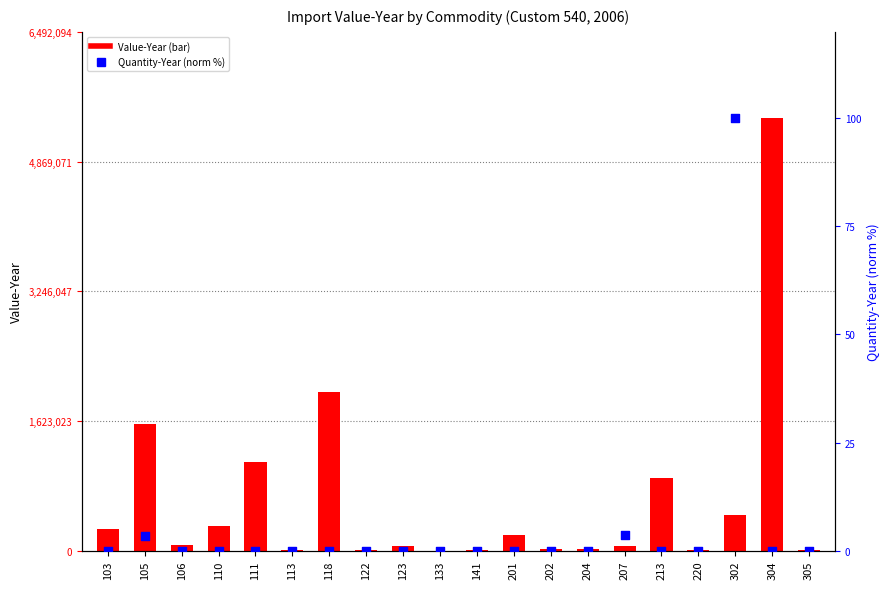

Is the value of Quantity-Year (norm %) at 118 greater than the value of Value-Year at 305?

No